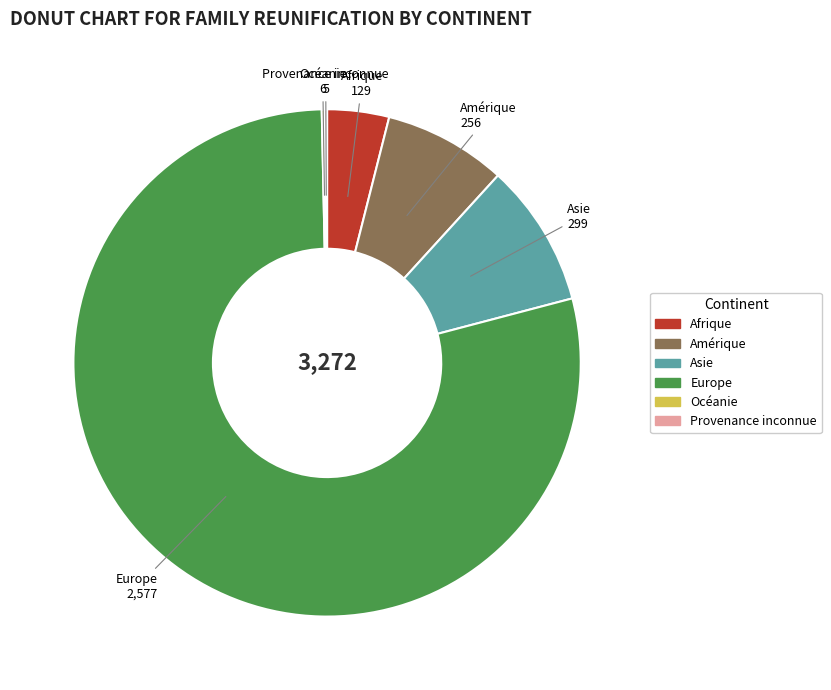

What is the largest slice in the pie chart?

Europe